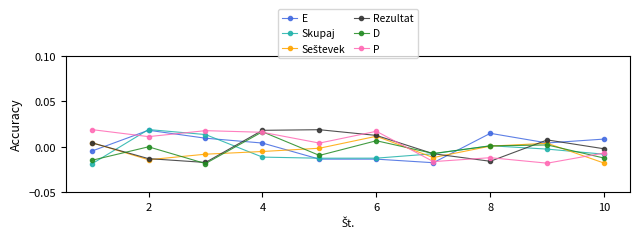

How many times do Rezultat and P cross each other?

5